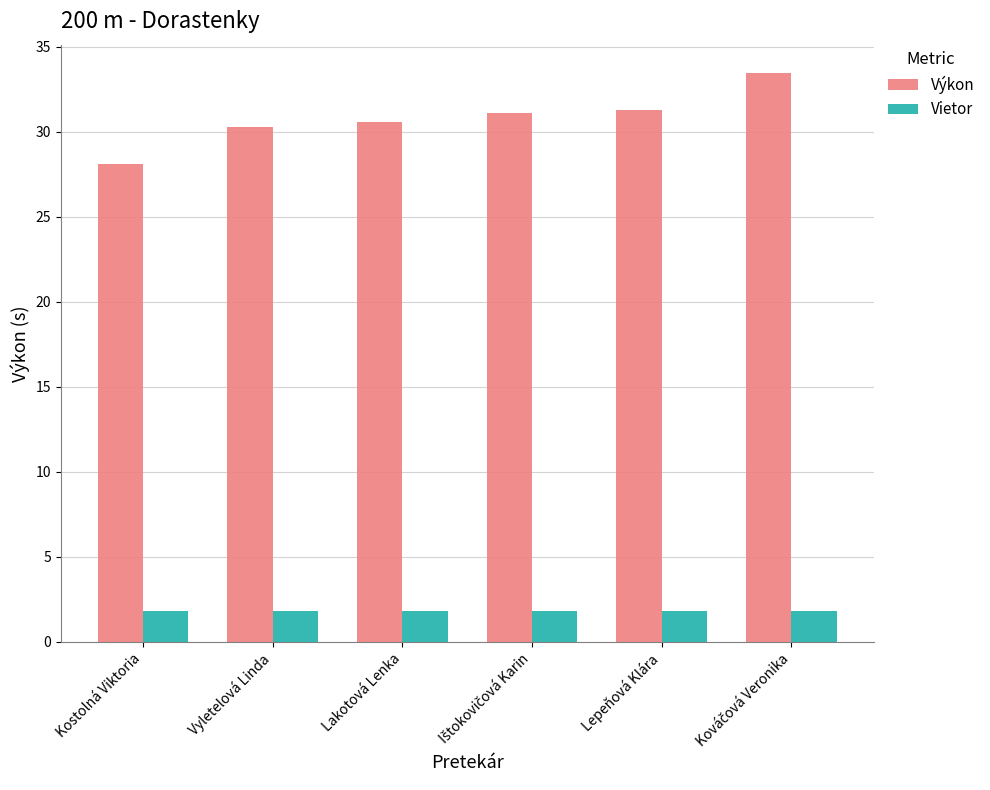

How many groups of bars are there?

6